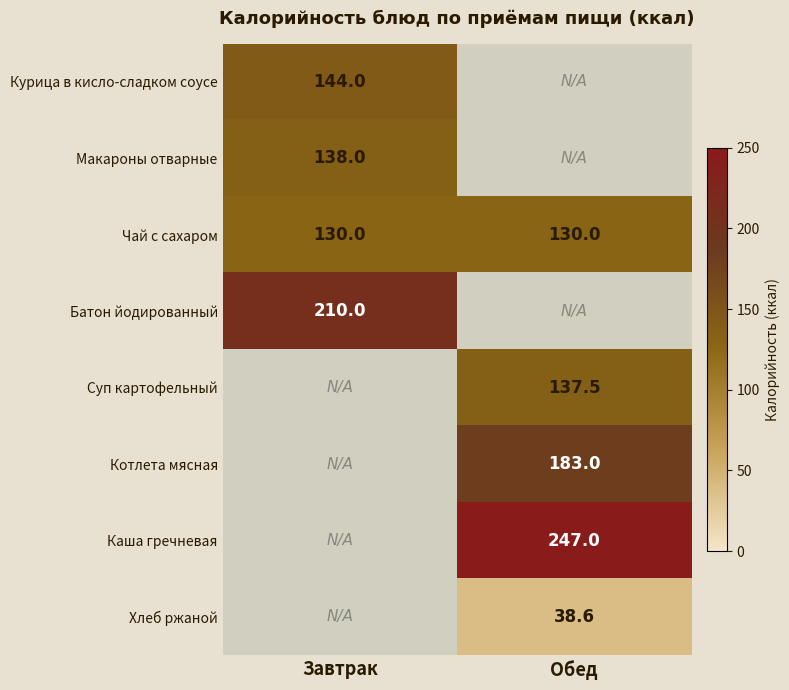

Is the value of Батон йодированный at Завтрак greater than the value of Каша гречневая at Обед?

No